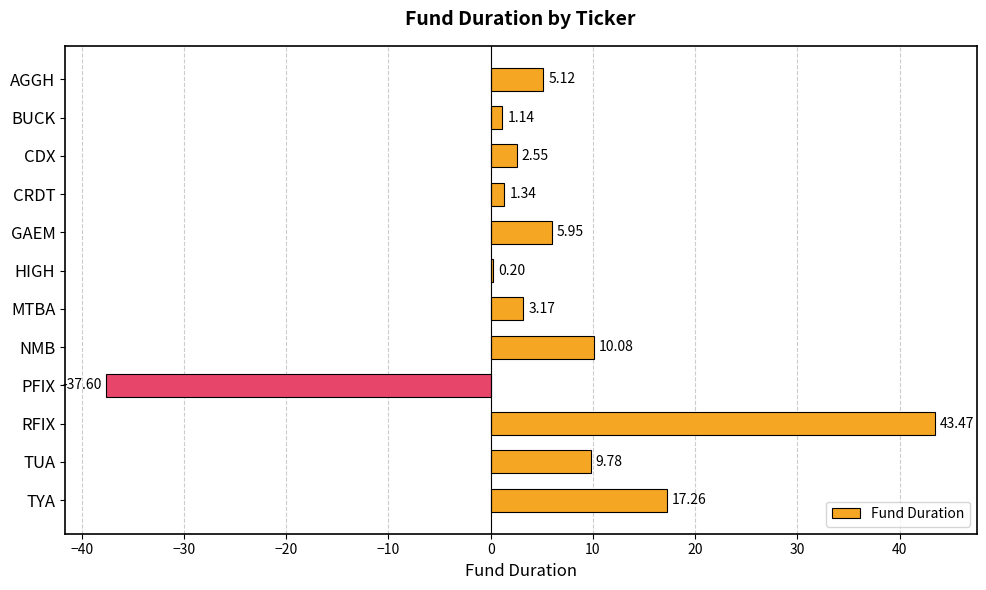

What is the sum of all values?

62.5